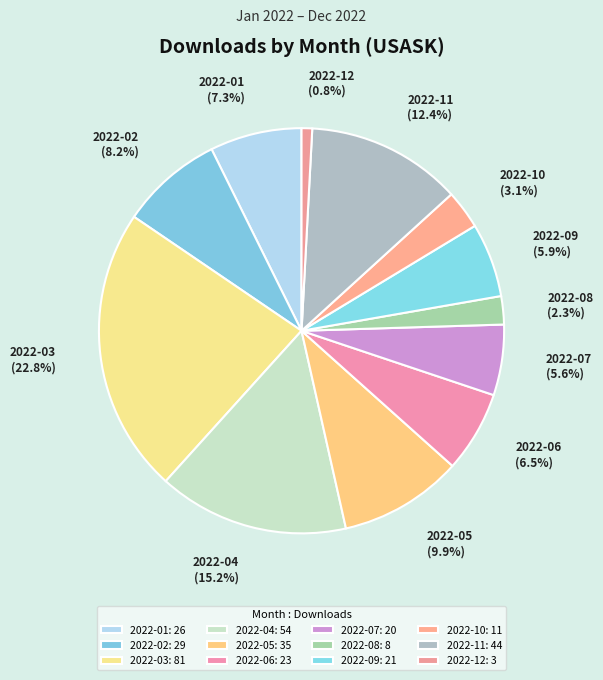

What percentage do 2022-10 and 2022-09 together represent?

9.0%